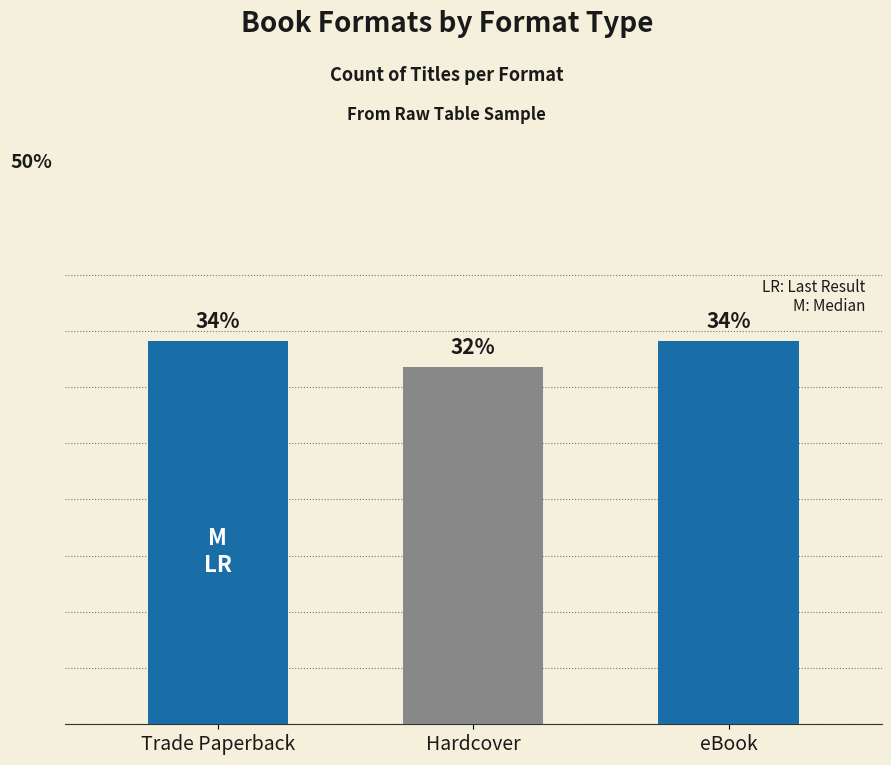

At which category does the chart reach its minimum across all series?

Hardcover